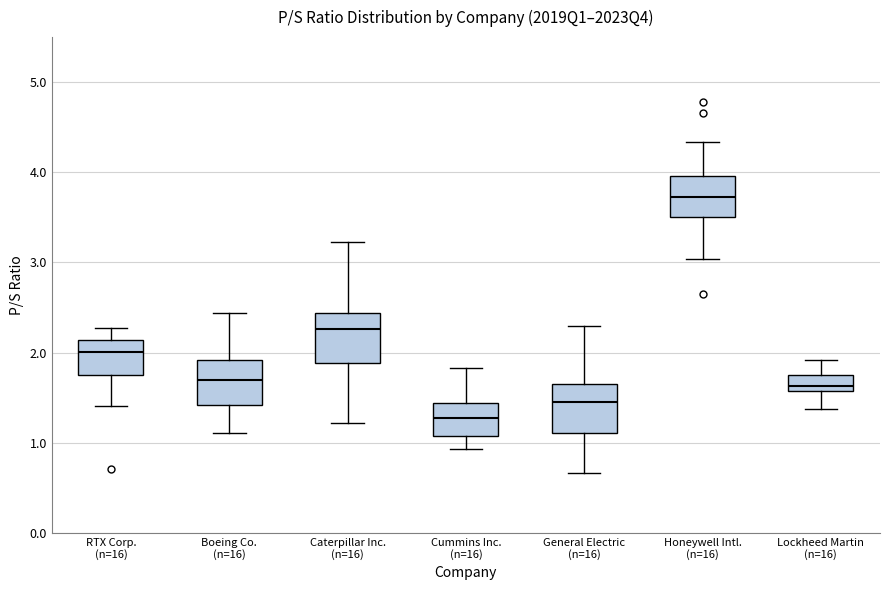

Reading left to right, read every box against the y-axis: the position of its median line, the range the box covers, and the ends of its whiskers. The values are not printed on the chart, so give them approximately, as read against the axis.

RTX Corp. (n=16): median 2.0, box 1.8 to 2.1, whiskers 1.4 to 2.3
Boeing Co. (n=16): median 1.7, box 1.4 to 1.9, whiskers 1.1 to 2.4
Caterpillar Inc. (n=16): median 2.3, box 1.9 to 2.4, whiskers 1.2 to 3.2
Cummins Inc. (n=16): median 1.3, box 1.1 to 1.4, whiskers 0.9 to 1.8
General Electric (n=16): median 1.5, box 1.1 to 1.7, whiskers 0.7 to 2.3
Honeywell Intl. (n=16): median 3.7, box 3.5 to 4.0, whiskers 3.0 to 4.3
Lockheed Martin (n=16): median 1.6 (just above the box's lower edge), box 1.6 to 1.8, whiskers 1.4 to 1.9